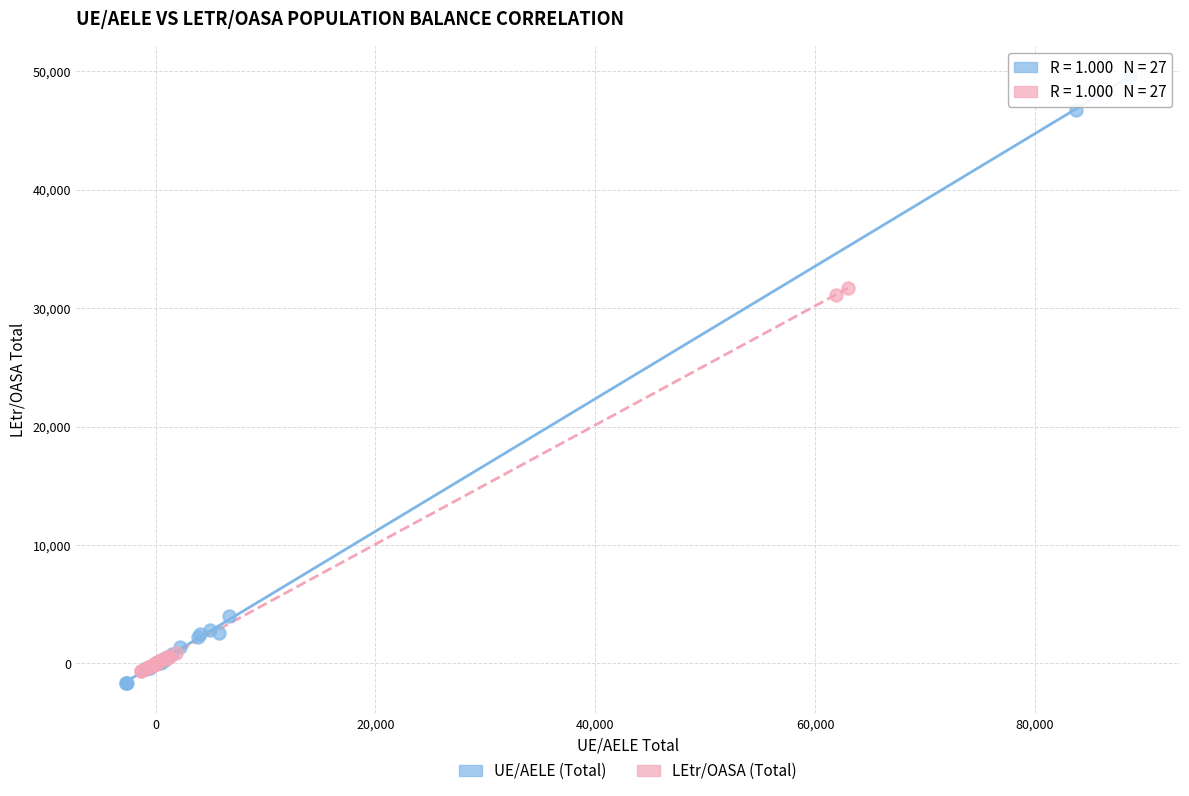

Which series has the largest Y range (max minus min)?

UE/AELE (Total)